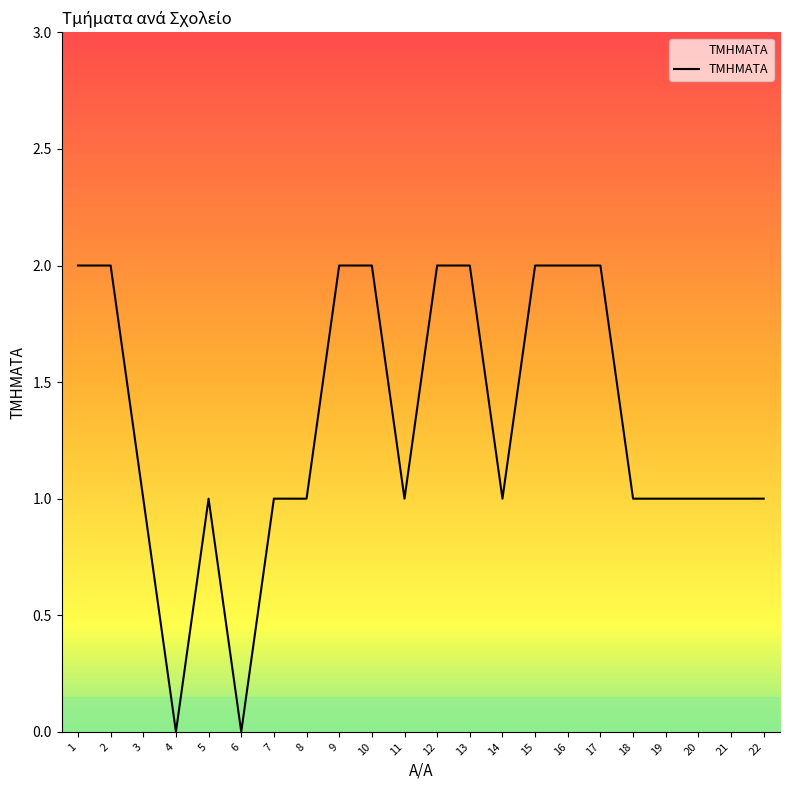

The chart shows a value of 2 at 13. True or false?

True